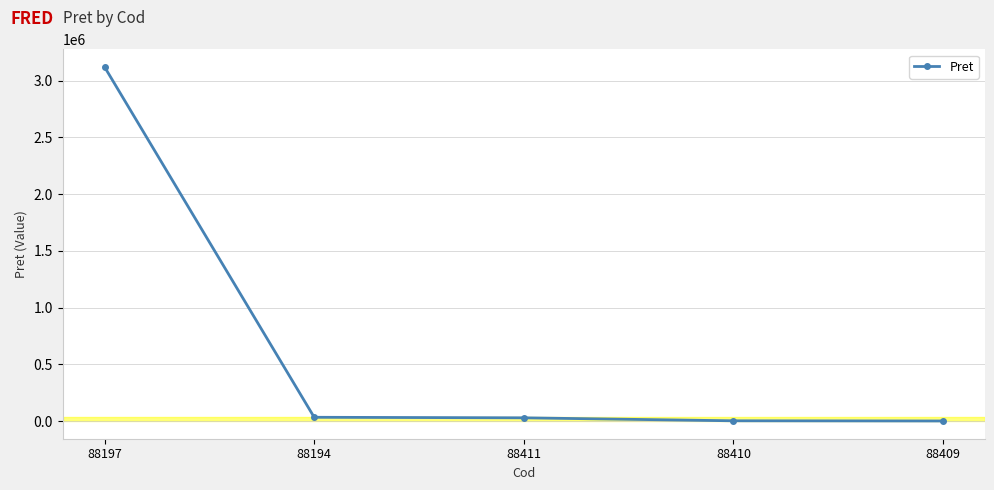

What is the maximum value shown in the chart?

3119940.0